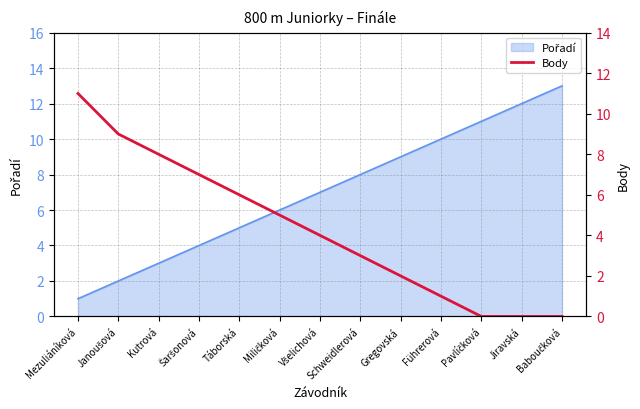

True or false: the data has more than 1 interior local peaks.

False